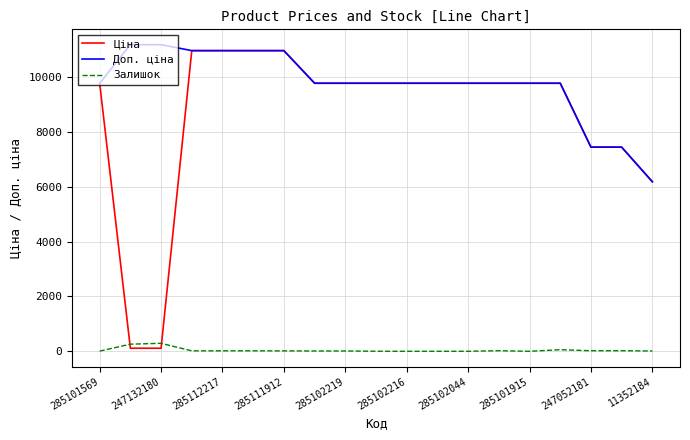

How many lines are shown in the chart?

3